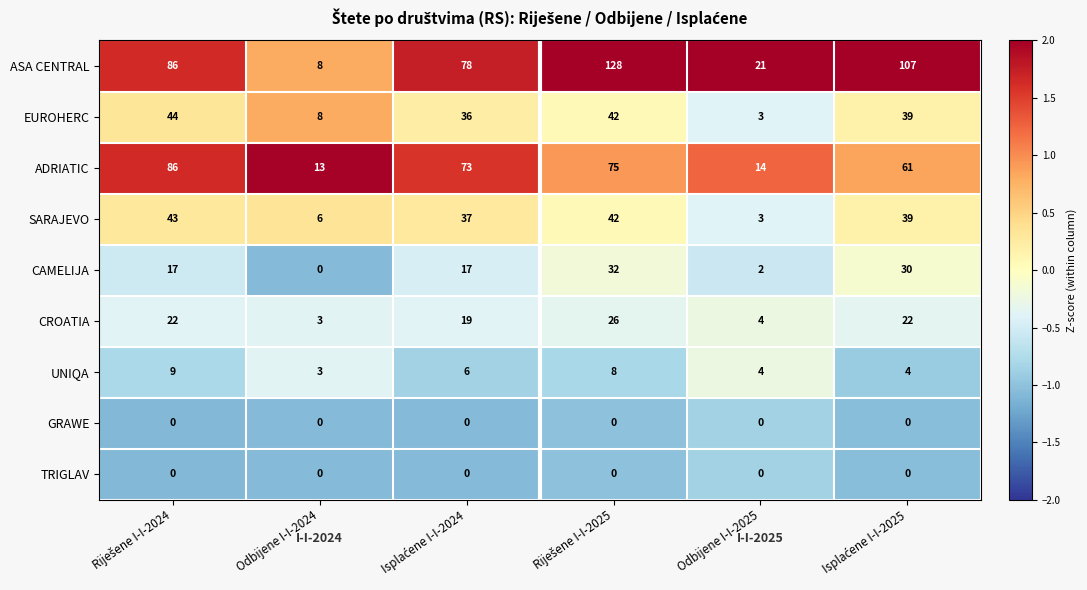

What is the average value of the ASA CENTRAL series?

71